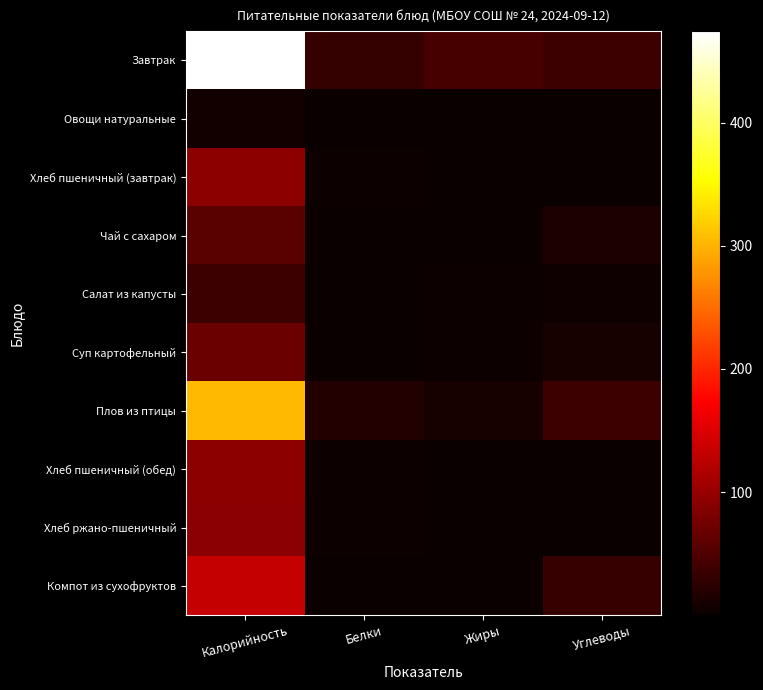

What is the total value across all series at Жиры?

58.7